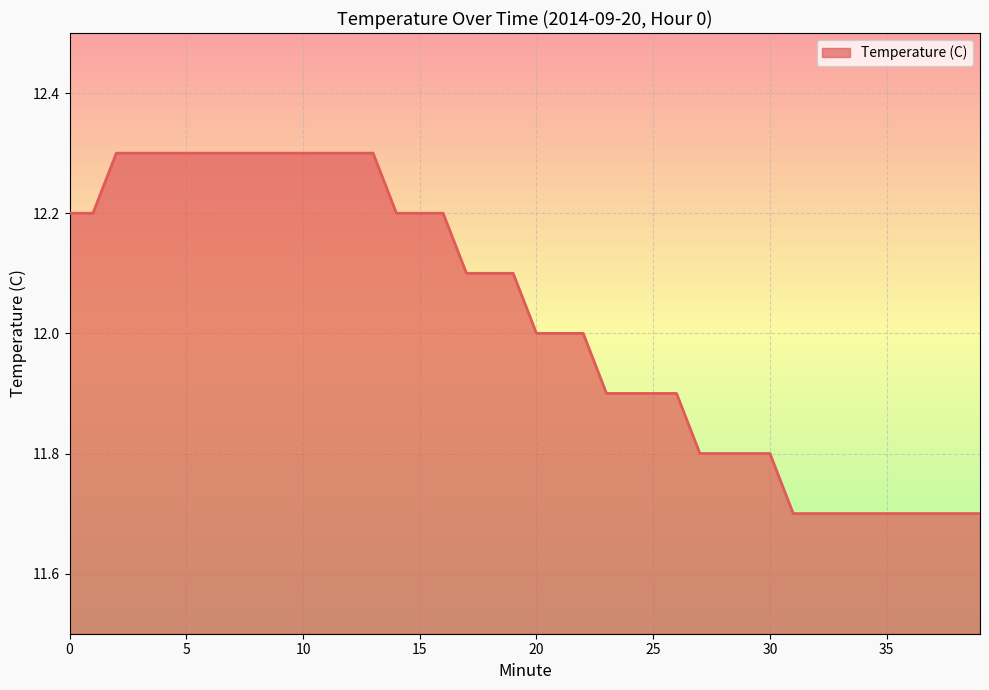

Does the chart have visible grid lines?

Yes